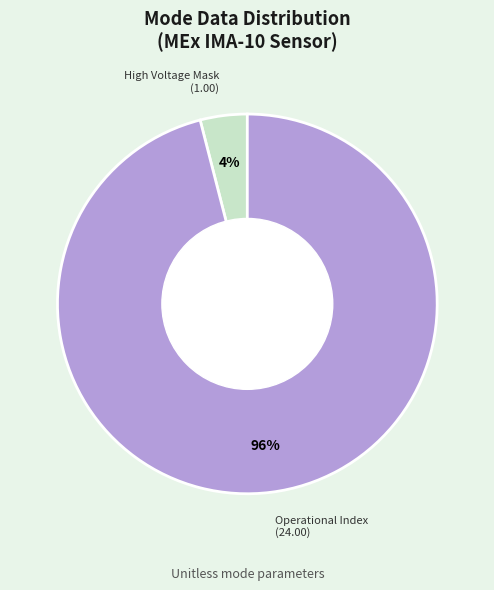

To the nearest percent, what is the difference between the largest and smallest slice percentages?

92%